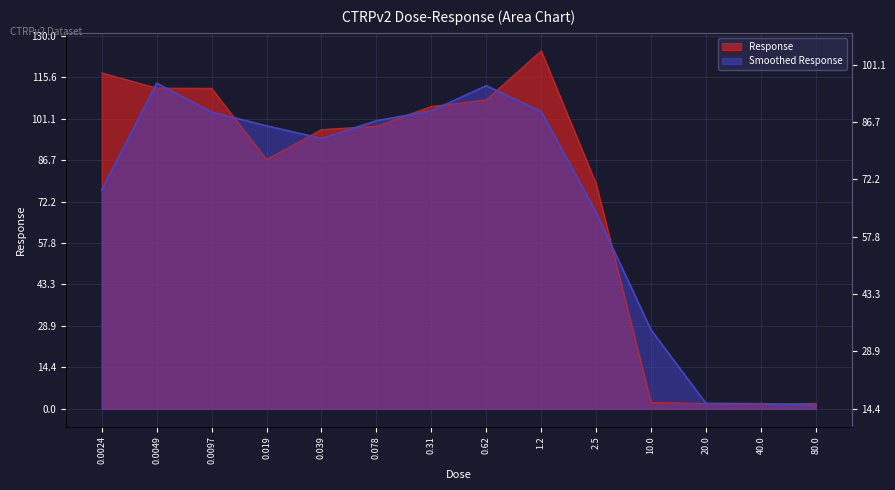

Reading right to left, what are all the values shown in this chart?

80.0=1.9	40.0=1.6	20.0=1.9	10.0=2.2	2.5=78.4	1.2=124.8	0.62=107.7	0.31=105.4	0.078=98.5	0.039=97.3	0.019=86.9	0.0097=111.7	0.0049=111.8	0.0024=117.1